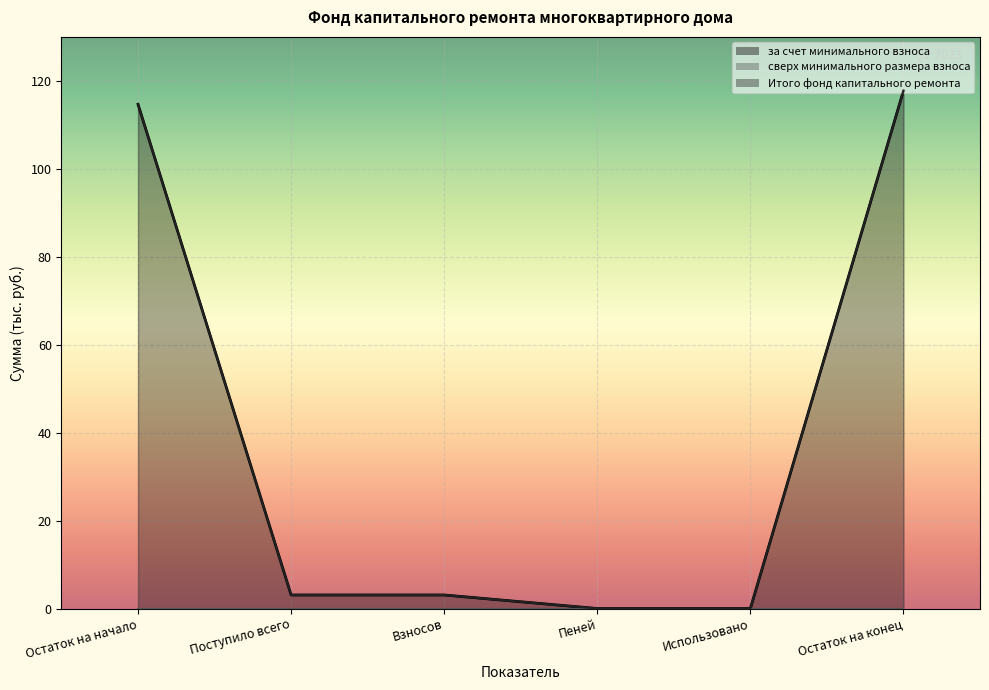

True or false: за счет минимального взноса has a value of 0.0 at Использовано.

True